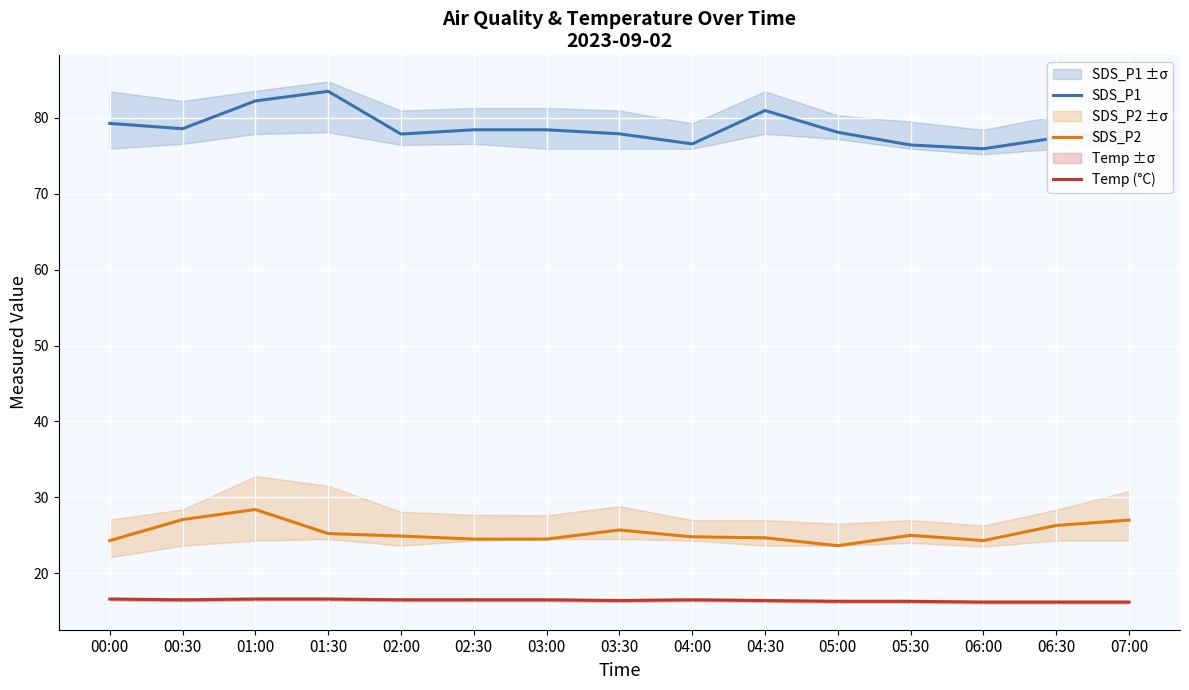

Reading left to right, extract all data points from this chart.

SDS_P1: 00:00=79.3	00:30=78.6	01:00=82.2	01:30=83.5	02:00=77.9	02:30=78.4	03:00=78.4	03:30=77.9	04:00=76.6	04:30=81.0	05:00=78.1	05:30=76.4	06:00=75.9	06:30=77.4	07:00=78.3
SDS_P2: 00:00=24.3	00:30=27.1	01:00=28.4	01:30=25.2	02:00=24.9	02:30=24.5	03:00=24.5	03:30=25.7	04:00=24.8	04:30=24.7	05:00=23.6	05:30=25.0	06:00=24.3	06:30=26.3	07:00=27.0
Temp (°C): 00:00=16.6	00:30=16.5	01:00=16.6	01:30=16.6	02:00=16.5	02:30=16.5	03:00=16.5	03:30=16.4	04:00=16.5	04:30=16.4	05:00=16.3	05:30=16.3	06:00=16.2	06:30=16.2	07:00=16.2